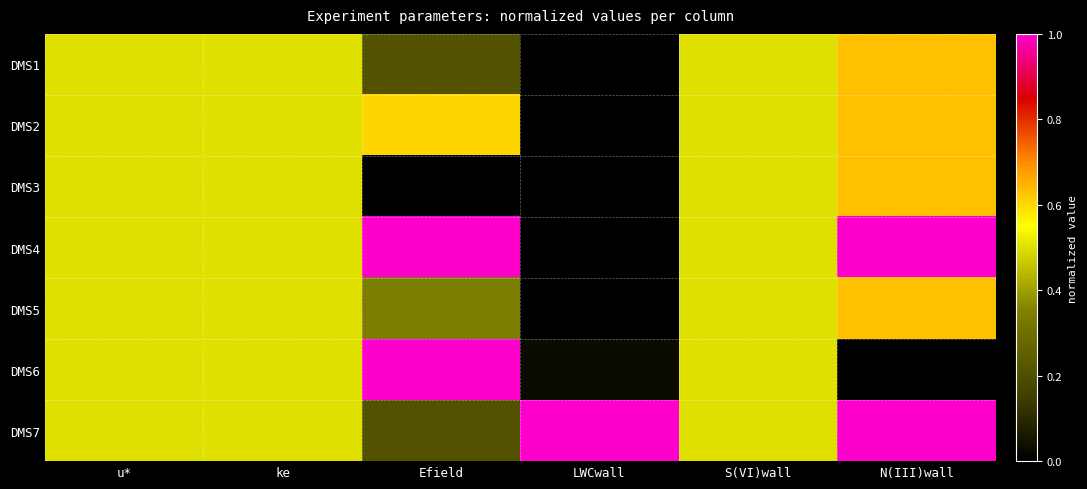

How many categories are shown in the chart?

6